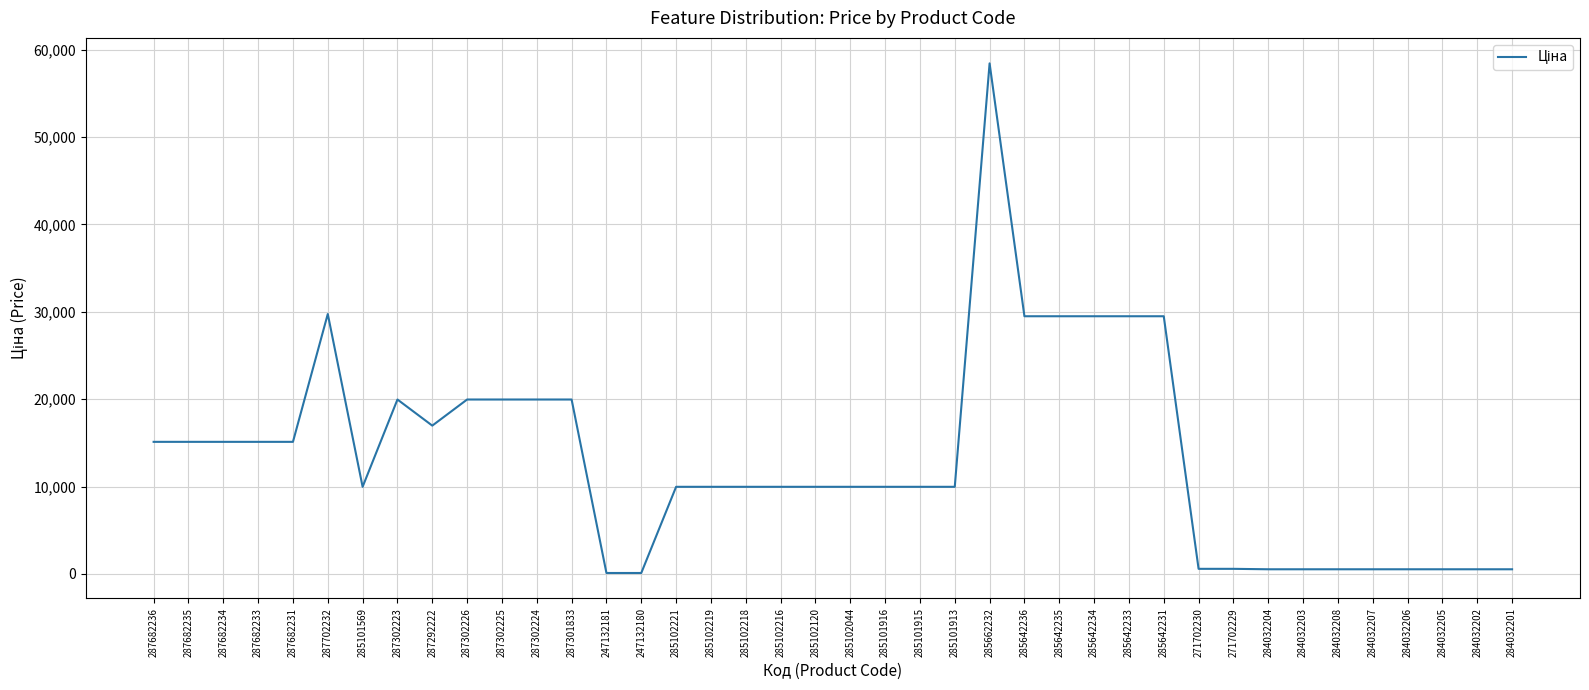

Where does the data first go above 9974?

287682236